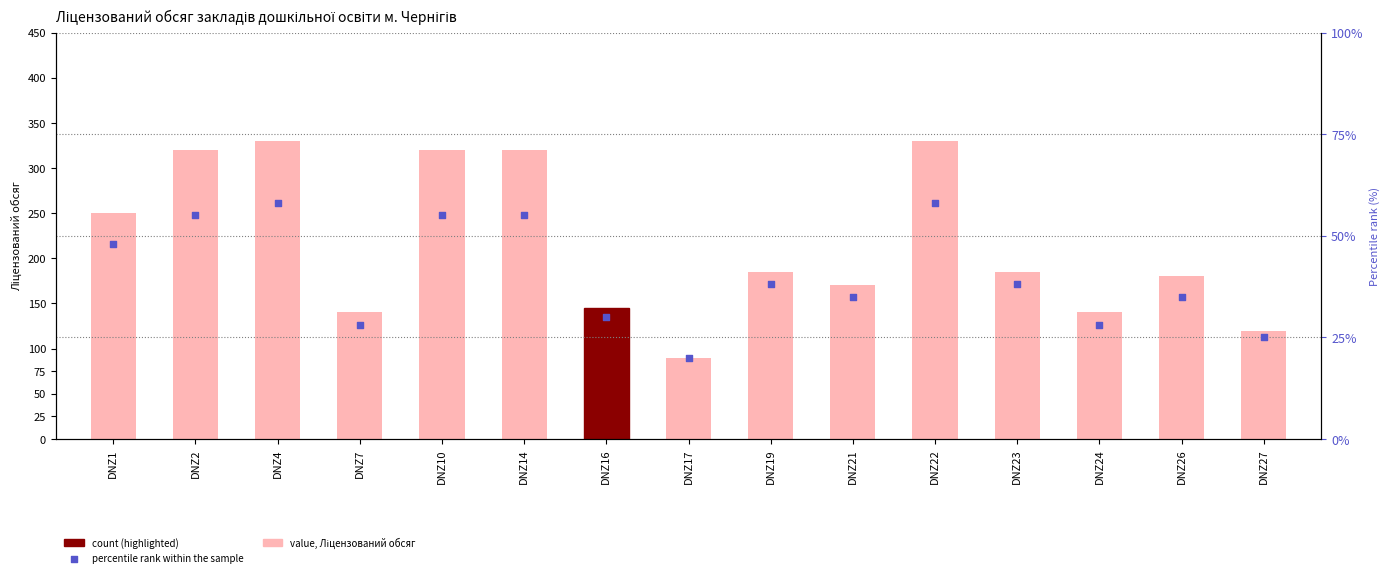

Which series contains the highest Y value?

value, Ліцензований обсяг